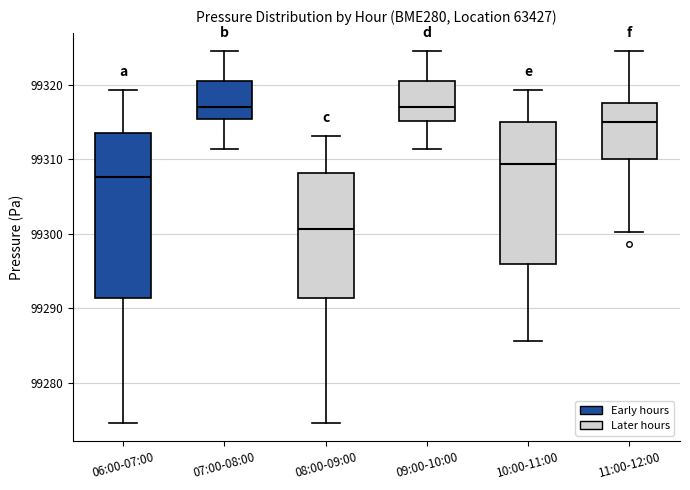

Where is the lower edge of the box for 09:00-10:00 on the y-axis? The values are not printed on the chart, so give them approximately, as read against the axis.

99315